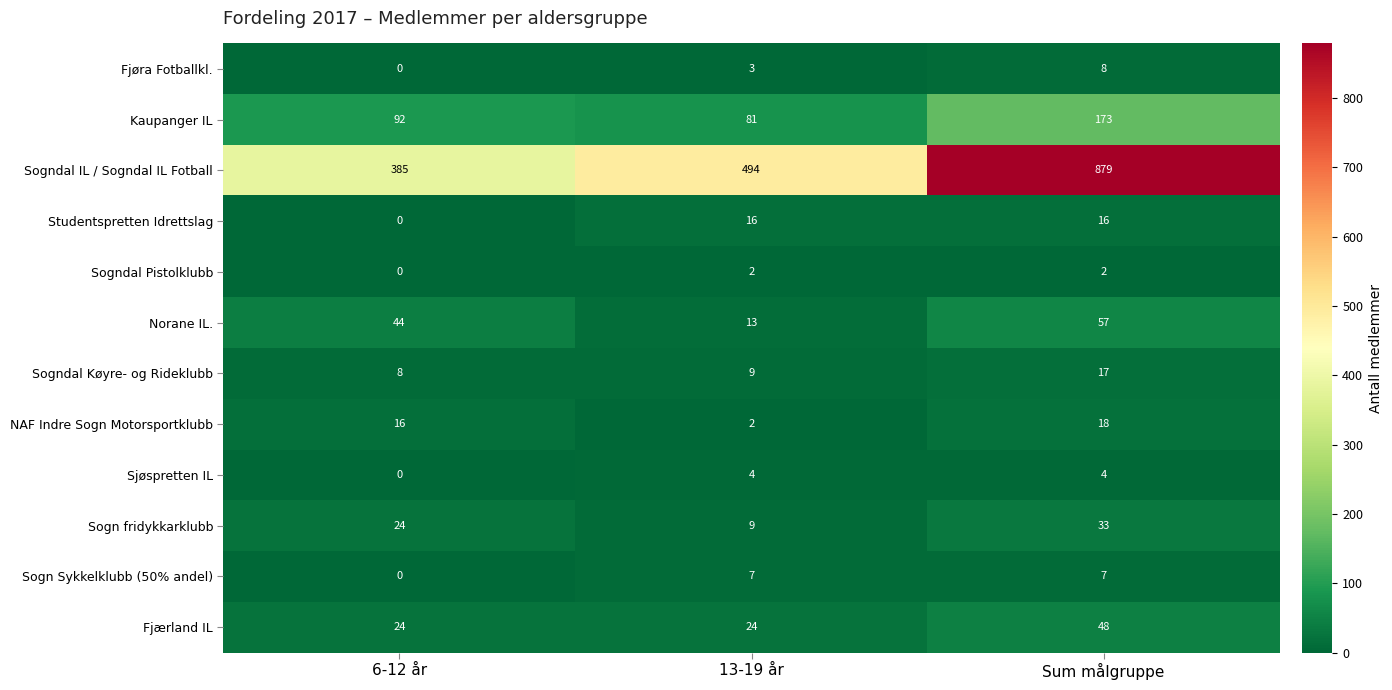

Rank the series by their maximum value, from lowest to highest.

Sogndal Pistolklubb, Sjøspretten IL, Sogn Sykkelklubb (50% andel), Fjøra Fotballkl., Studentspretten Idrettslag, Sogndal Køyre- og Rideklubb, NAF Indre Sogn Motorsportklubb, Sogn fridykkarklubb, Fjærland IL, Norane IL., Kaupanger IL, Sogndal IL / Sogndal IL Fotball